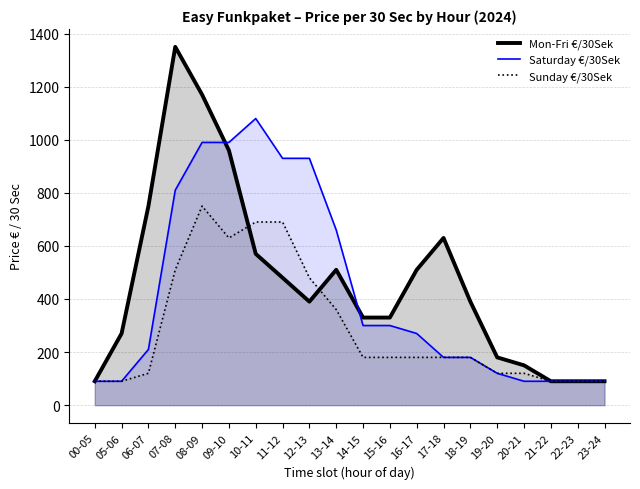

What are all the series names shown in the legend?

Mon-Fri €/30Sek, Saturday €/30Sek, Sunday €/30Sek